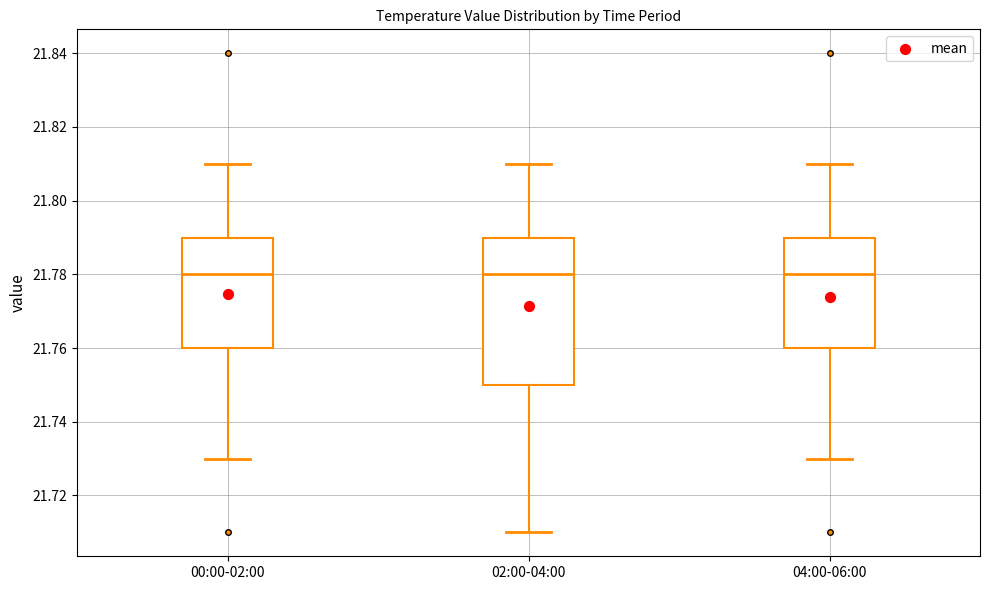

Where is the upper edge of the box for 02:00-04:00 on the y-axis? The values are not printed on the chart, so give them approximately, as read against the axis.

21.79